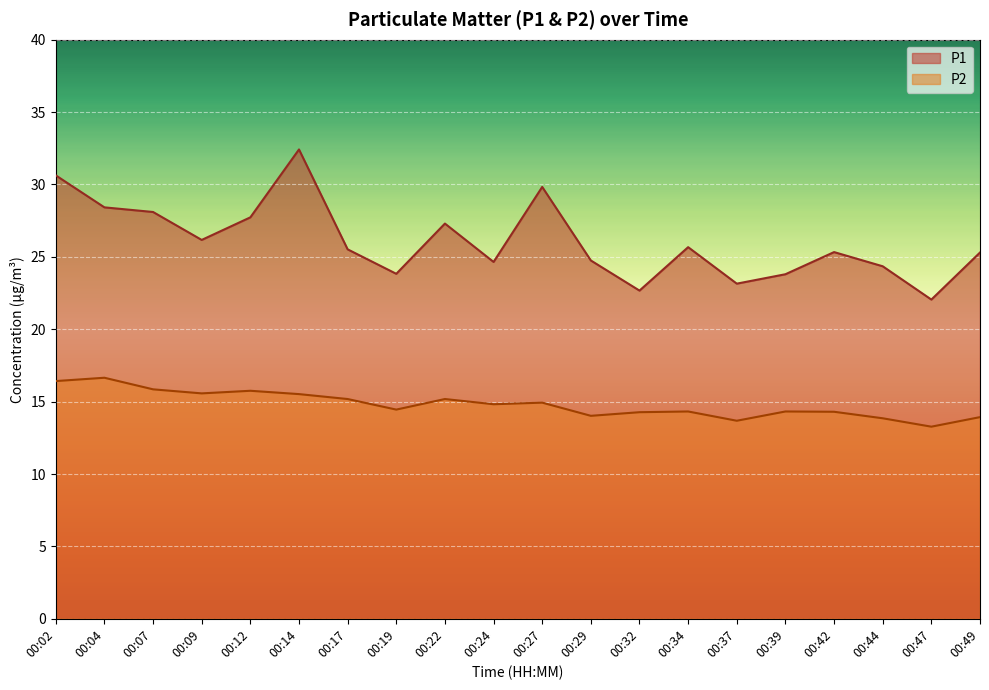

What is the difference between the P2 values at 00:39 and 00:47?

1.1